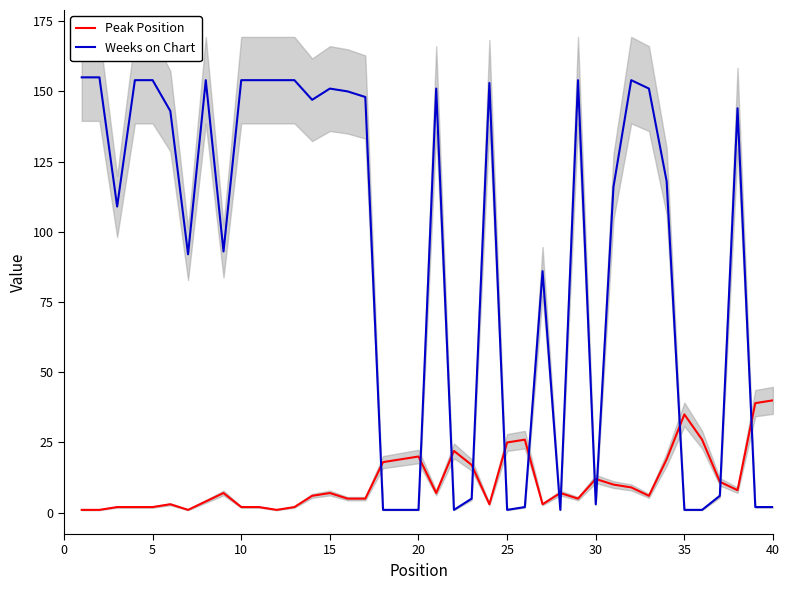

True or false: Weeks on Chart has more than 1 points higher than both neighbors.

True